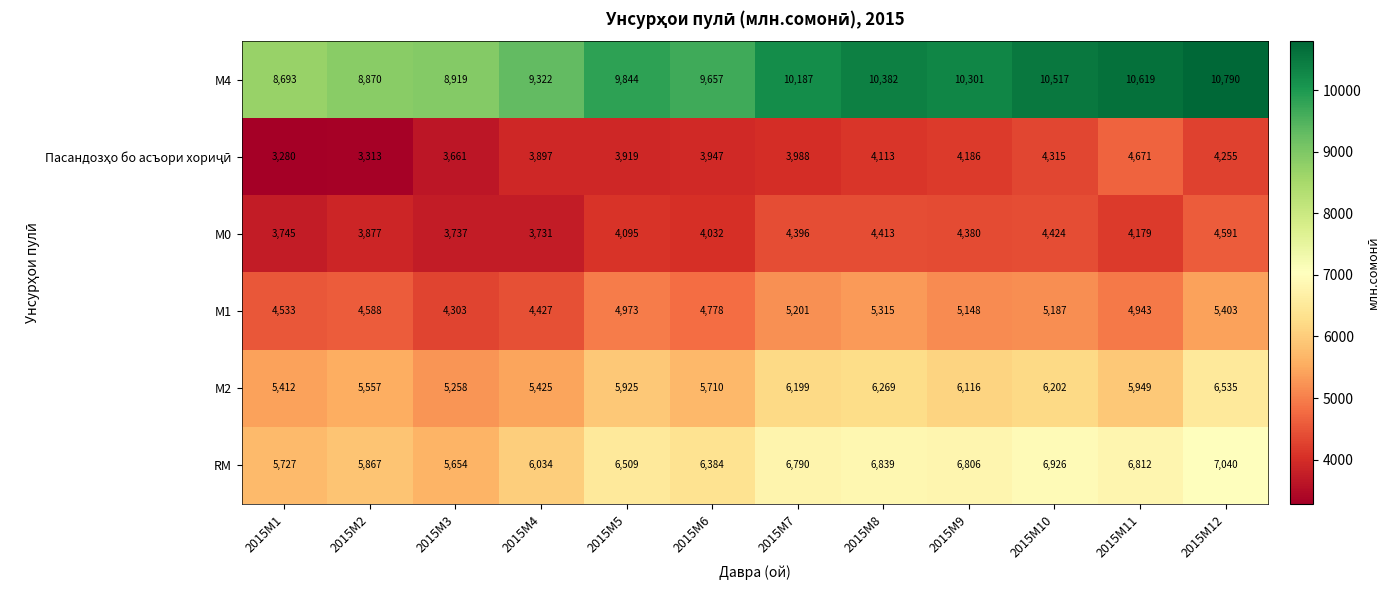

How many data points does each series have?

12